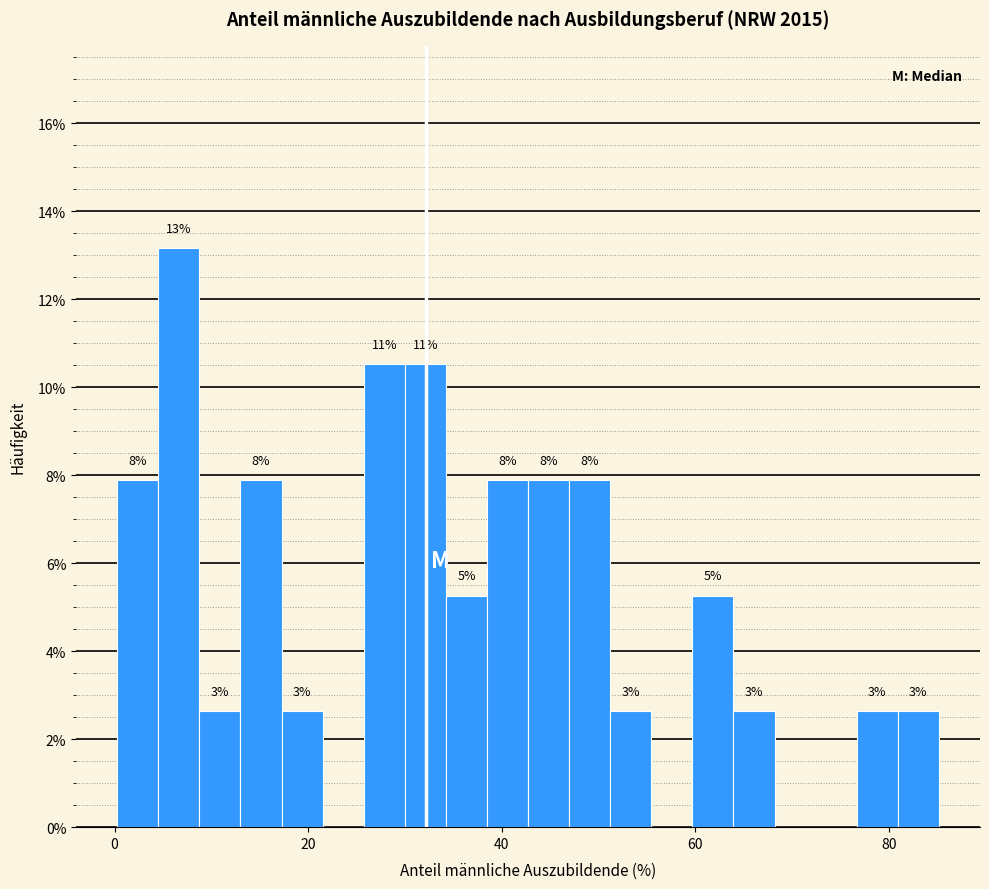

Read against the x-axis, roughly where is the centre of the tallest bar?

6